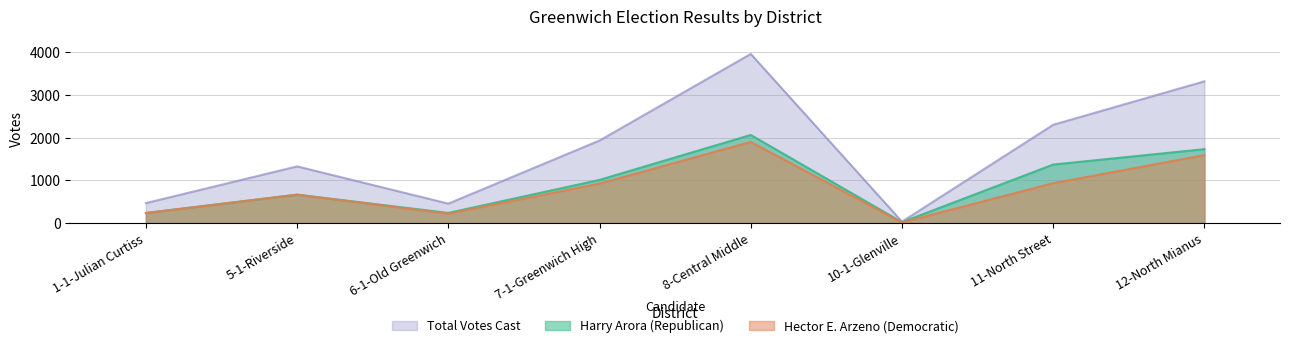

At which label is Total Votes Cast closest to 1998?

7-1-Greenwich High